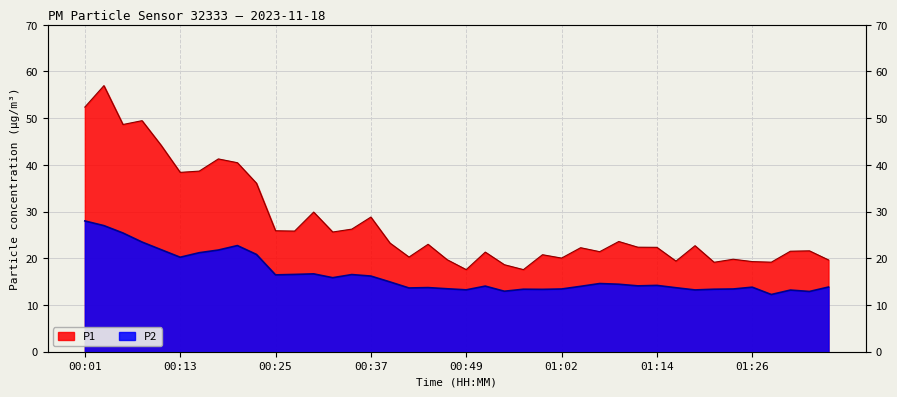

List the series in order of their peak value, lowest first.

P2, P1